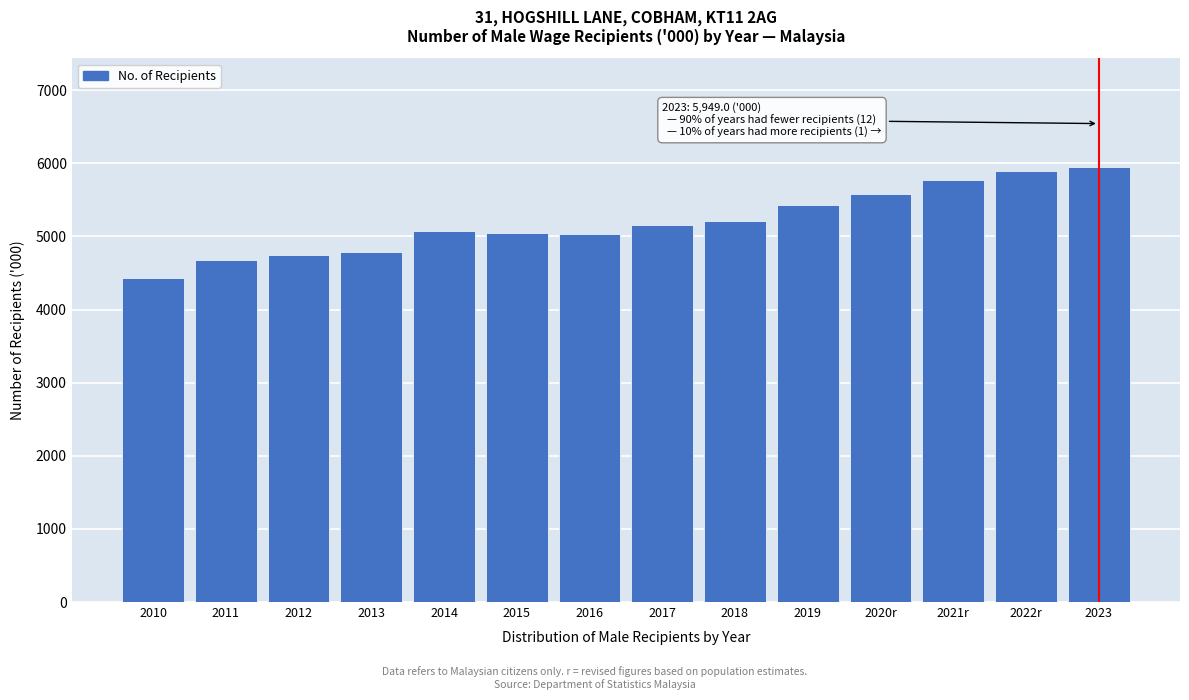

Is it true that the value at 2021r is 5769.1?

True